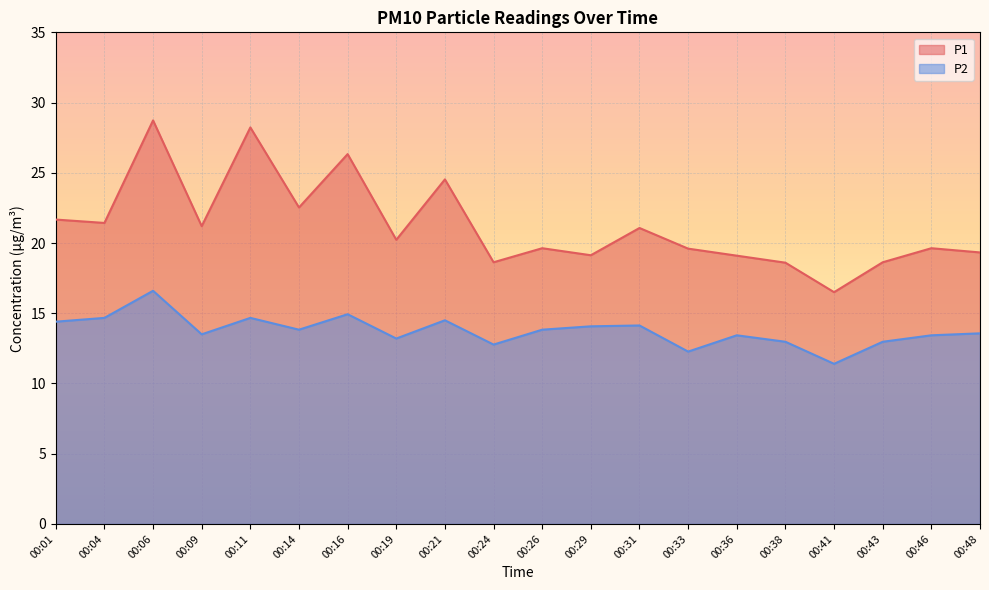

At 00:48, list the series in order from largest to smallest.

P1, P2